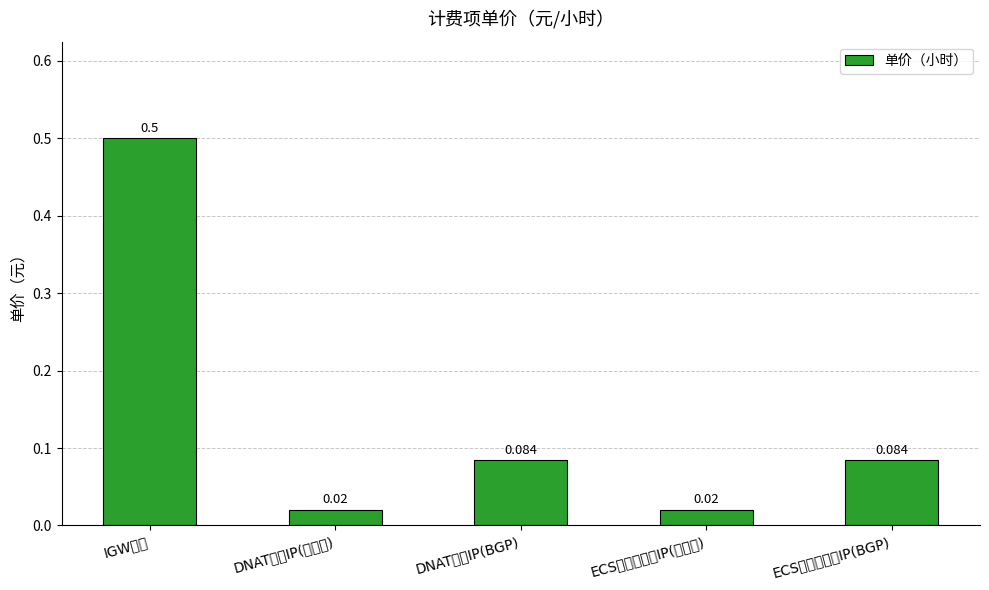

What is the sum of all values?

0.7